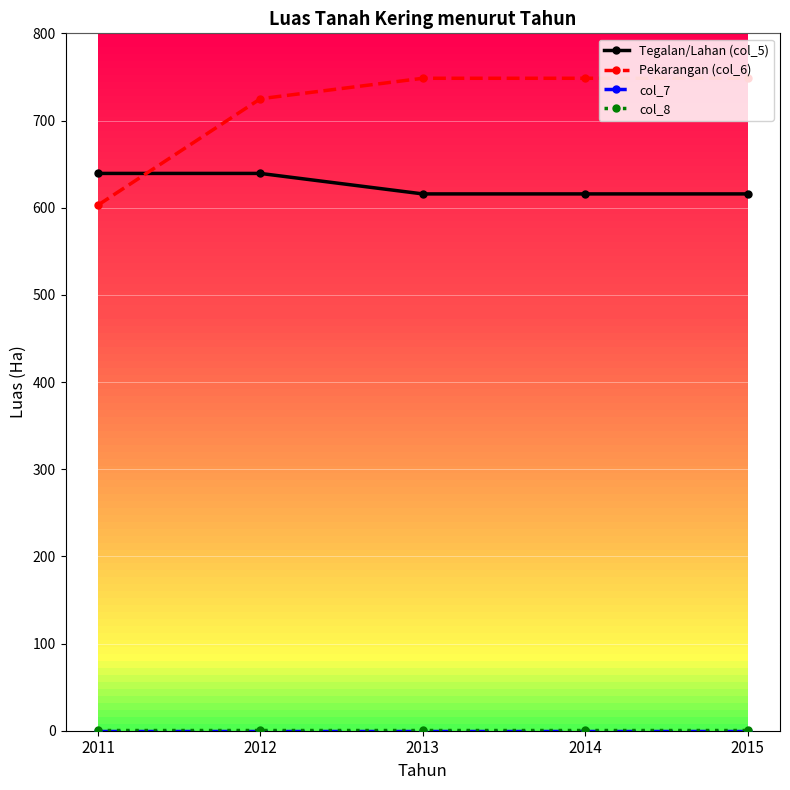

The Tegalan/Lahan (col_5) series shows 1003.2 at 2012. True or false?

False